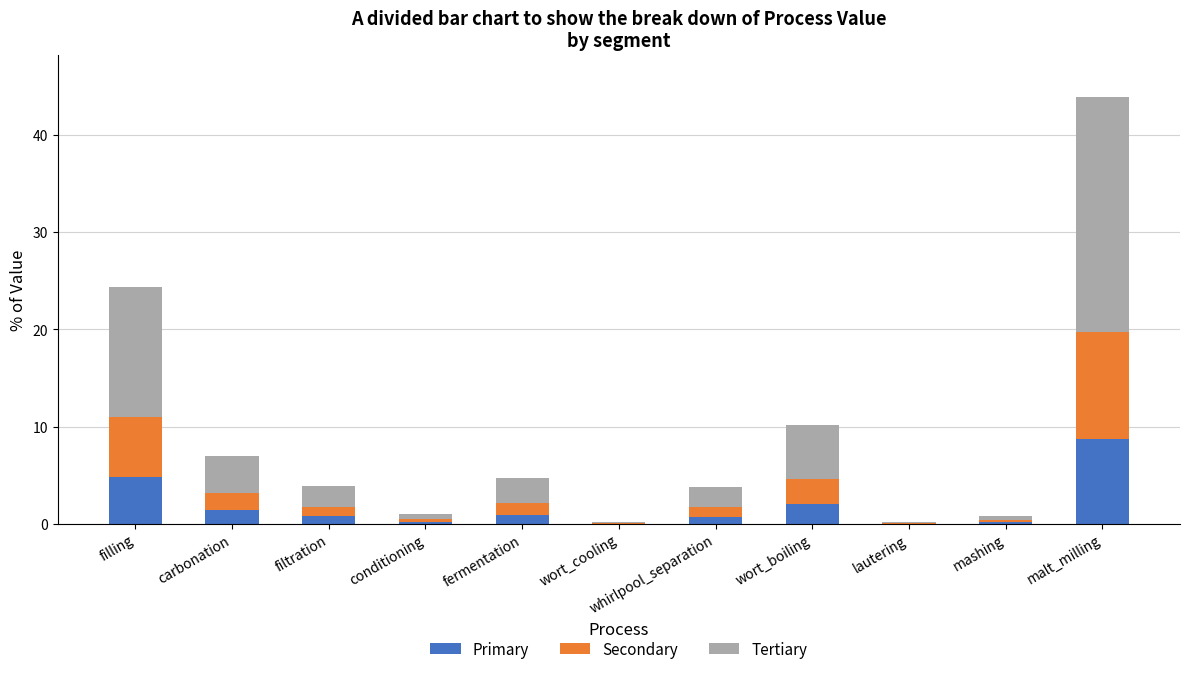

The Primary series shows 1.8 at malt_milling. True or false?

False